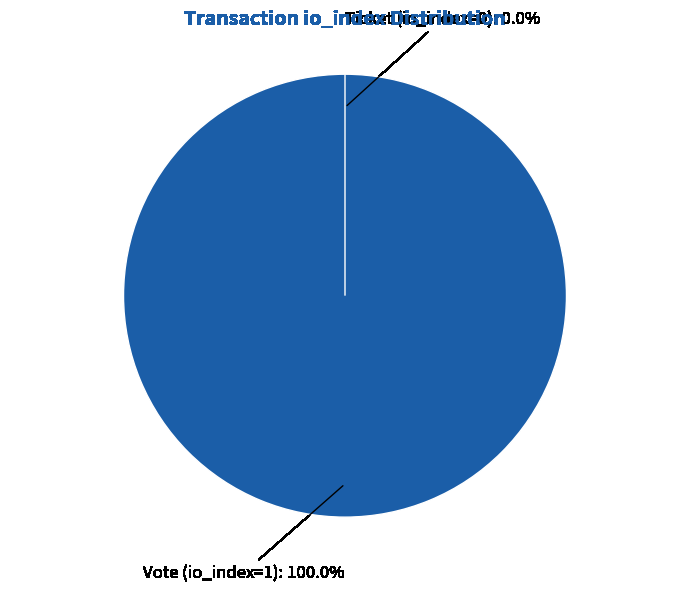

How many segments does this pie chart have?

2